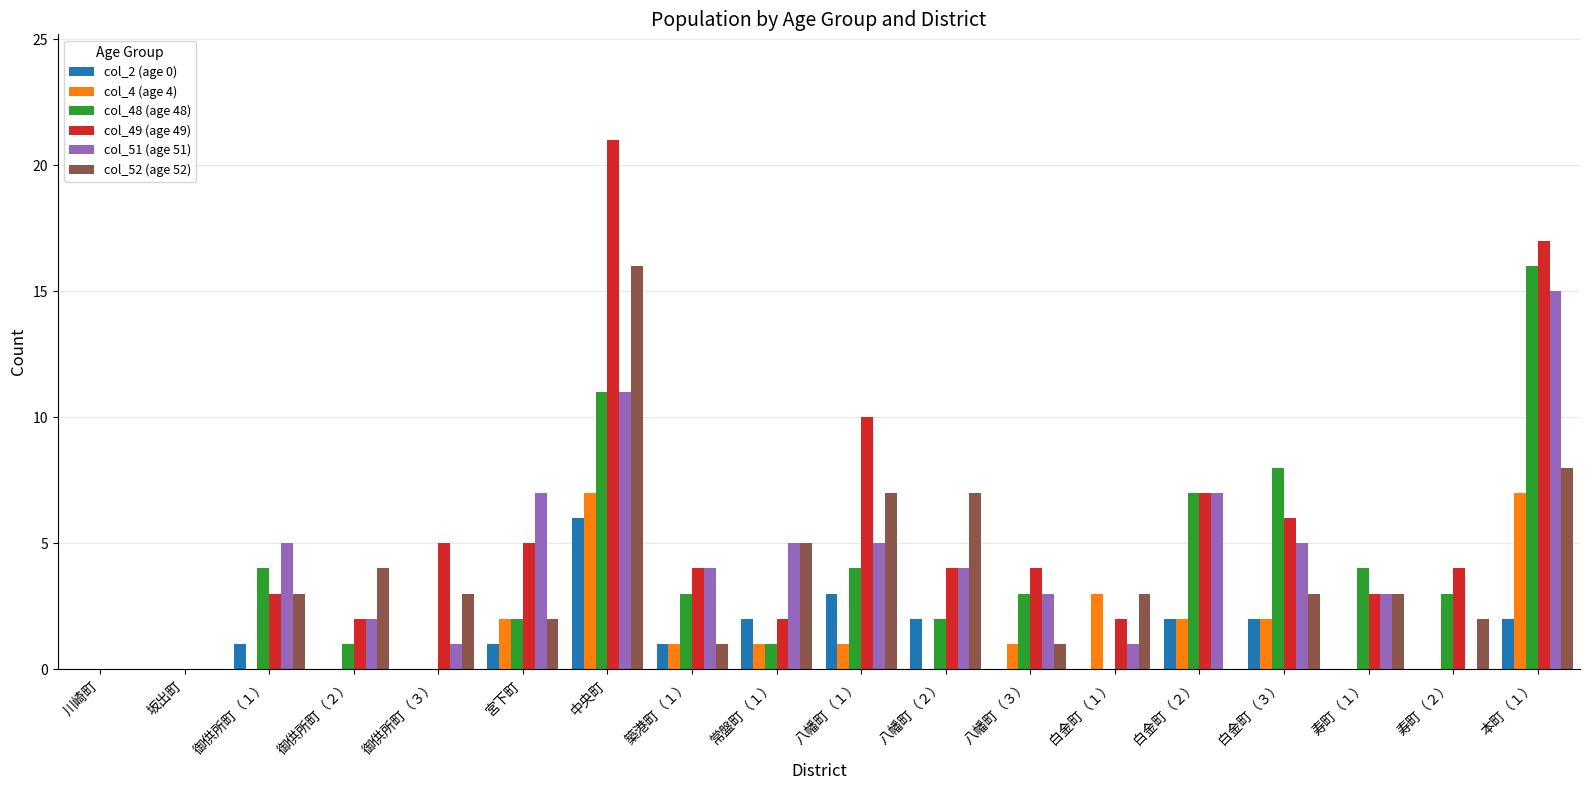

What is the average value of the col_51 (age 51) series?

4